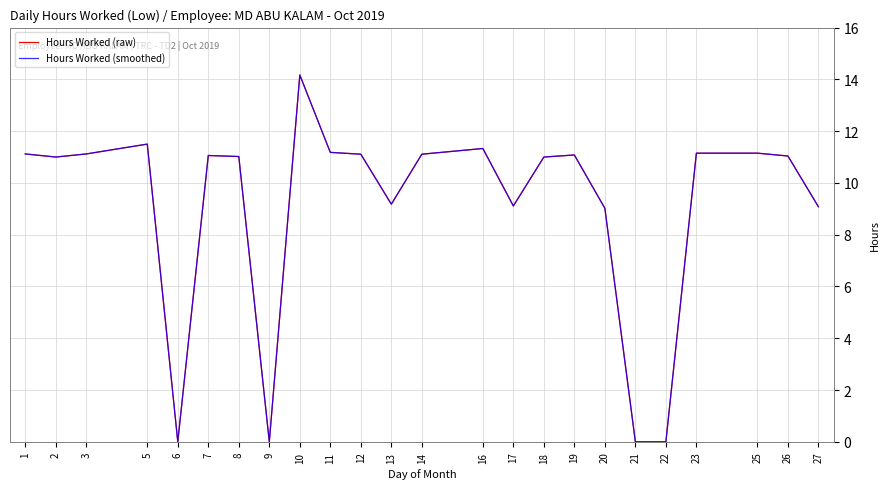

Reading right to left, transcribe all the data shown in this chart.

Hours Worked (raw): 27=9.1	26=11.0	25=11.2	23=11.2	22=0.0	21=0.0	20=9.0	19=11.1	18=11.0	17=9.1	16=11.3	14=11.1	13=9.2	12=11.1	11=11.2	10=14.2	9=0.0	8=11.0	7=11.1	6=0.0	5=11.5	3=11.1	2=11.0	1=11.1
Hours Worked (smoothed): 27=9.1	26=11.0	25=11.2	23=11.2	22=0.0	21=0.0	20=9.0	19=11.1	18=11.0	17=9.1	16=11.3	14=11.1	13=9.2	12=11.1	11=11.2	10=14.2	9=0.0	8=11.0	7=11.1	6=0.0	5=11.5	3=11.1	2=11.0	1=11.1